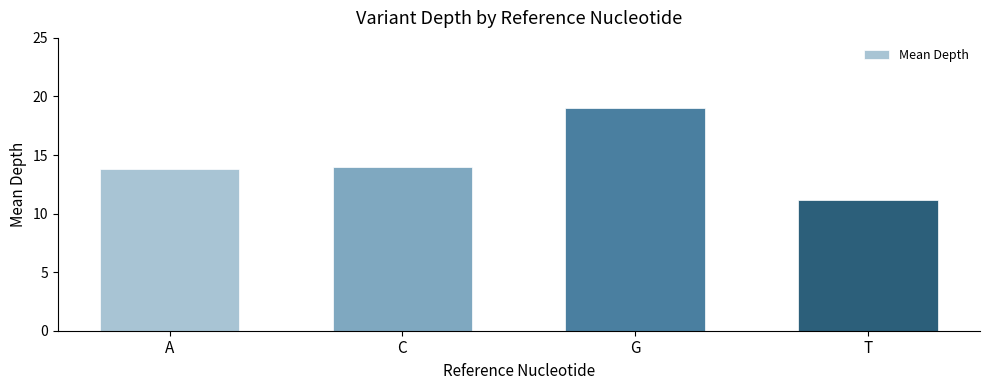

What position from the left is A?

1